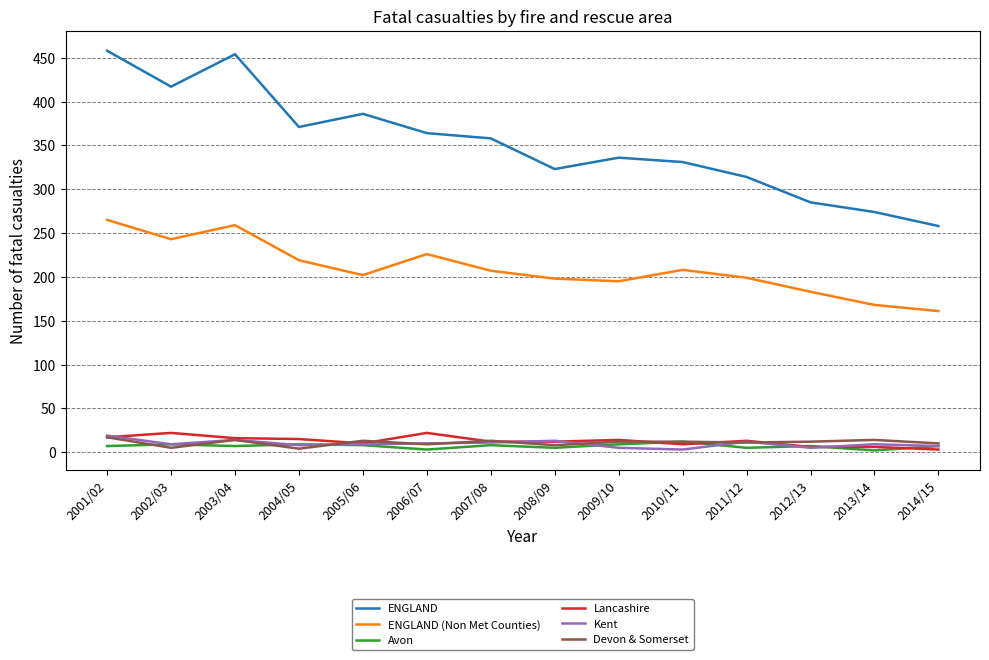

How many lines are shown in the chart?

6